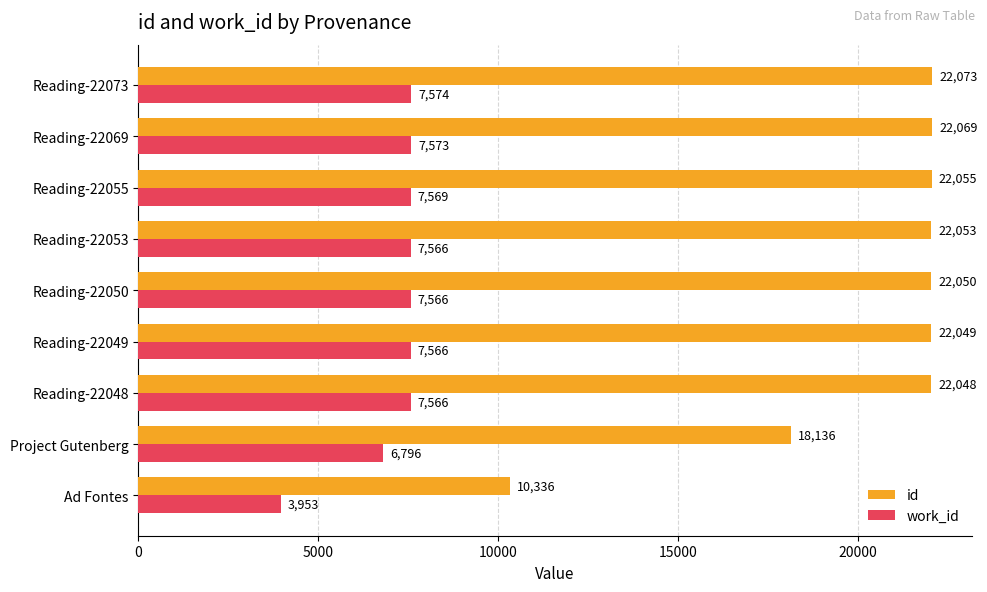

How many values in the id series are below 22050?

4